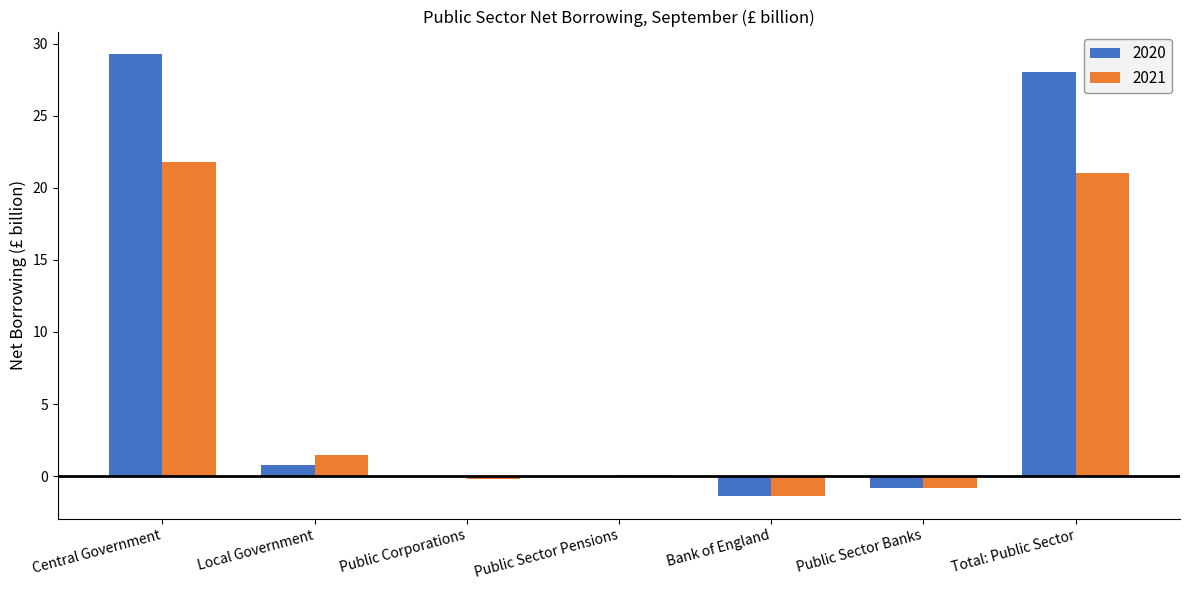

What is the sum of the 2020 values at Bank of England and Central Government?

27.9